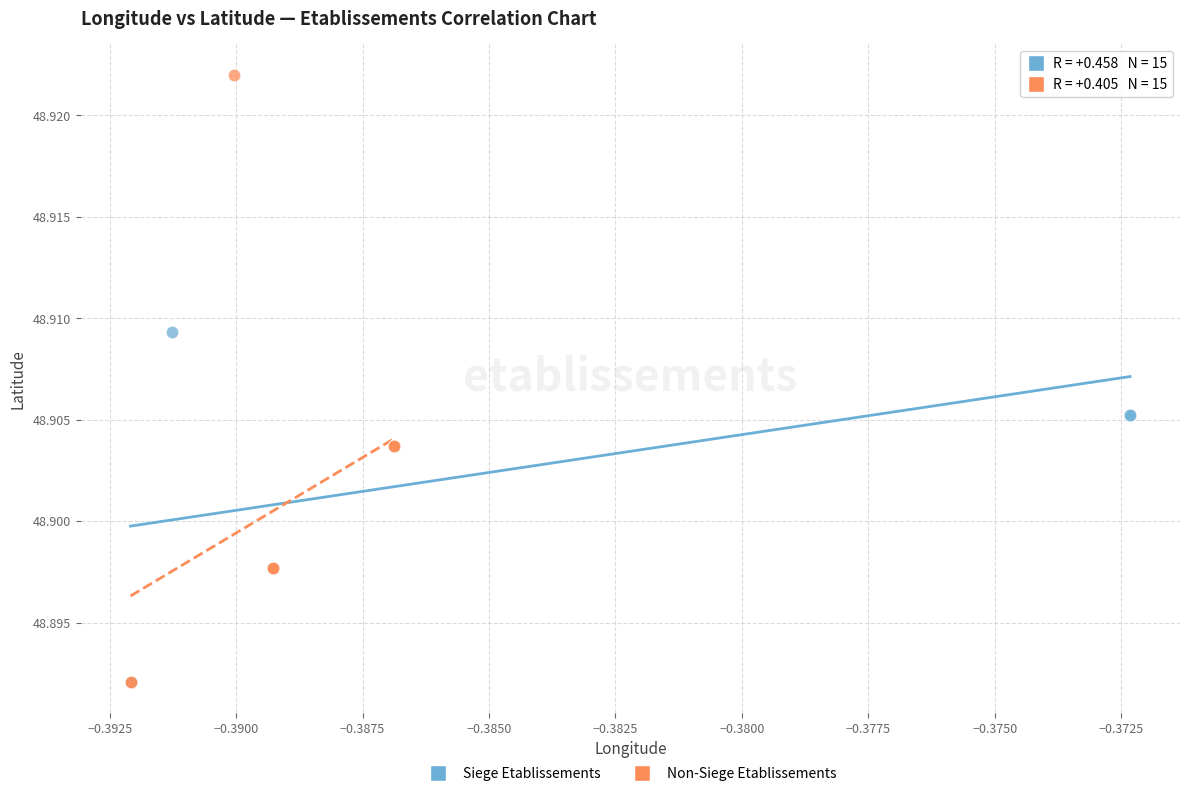

Which series contains the highest Y value?

Non-Siege Etablissements